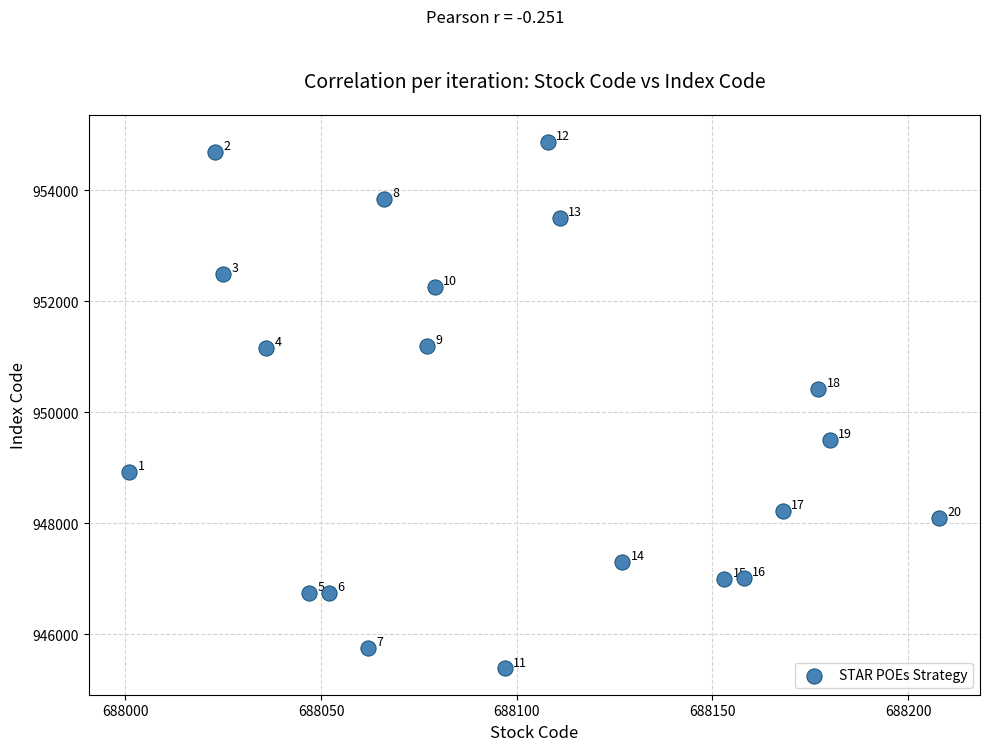

What is the range of X values (max minus min)?

207.0